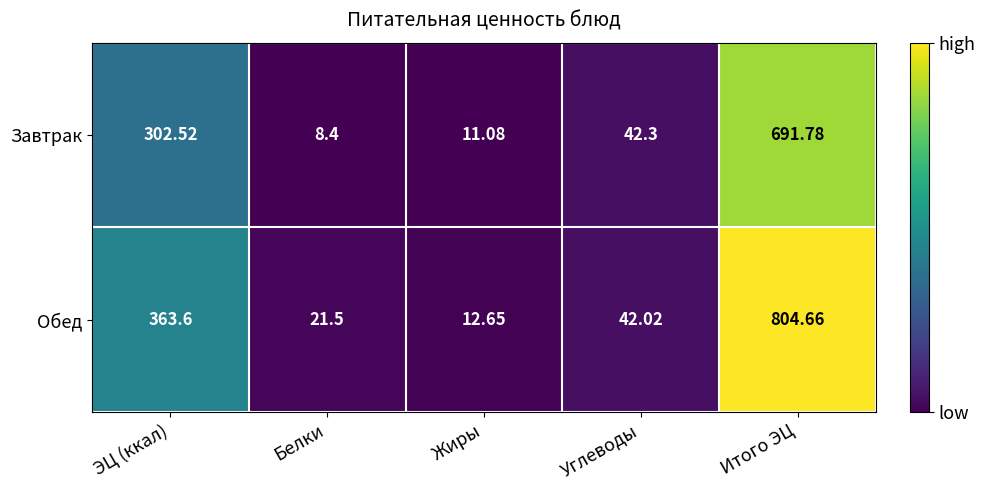

List the series in order of their peak value, lowest first.

Завтрак, Обед